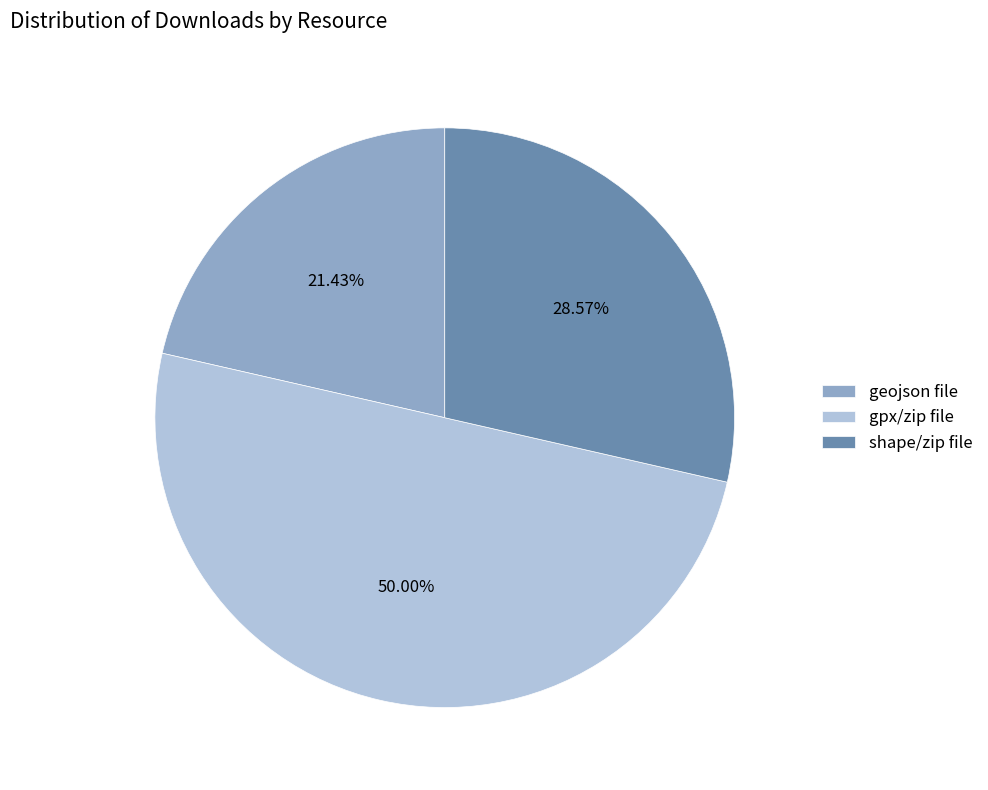

Rank the categories by value from highest to lowest.

gpx/zip file, shape/zip file, geojson file